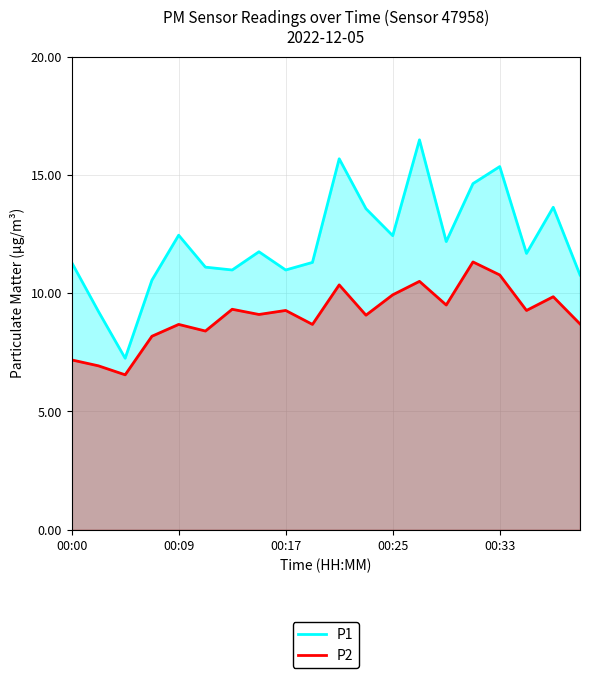

What is the minimum value for P2?

6.5